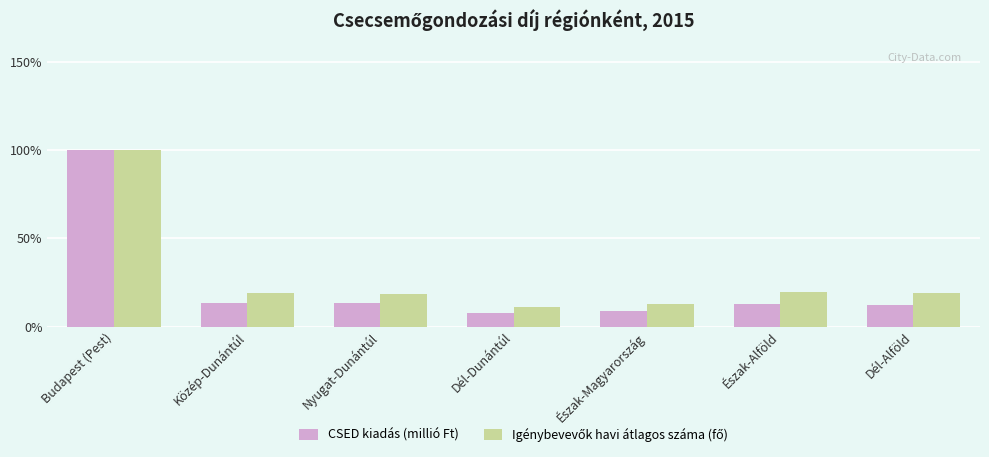

The CSED kiadás (millió Ft) series shows 12.3 at Dél-Alföld. True or false?

True